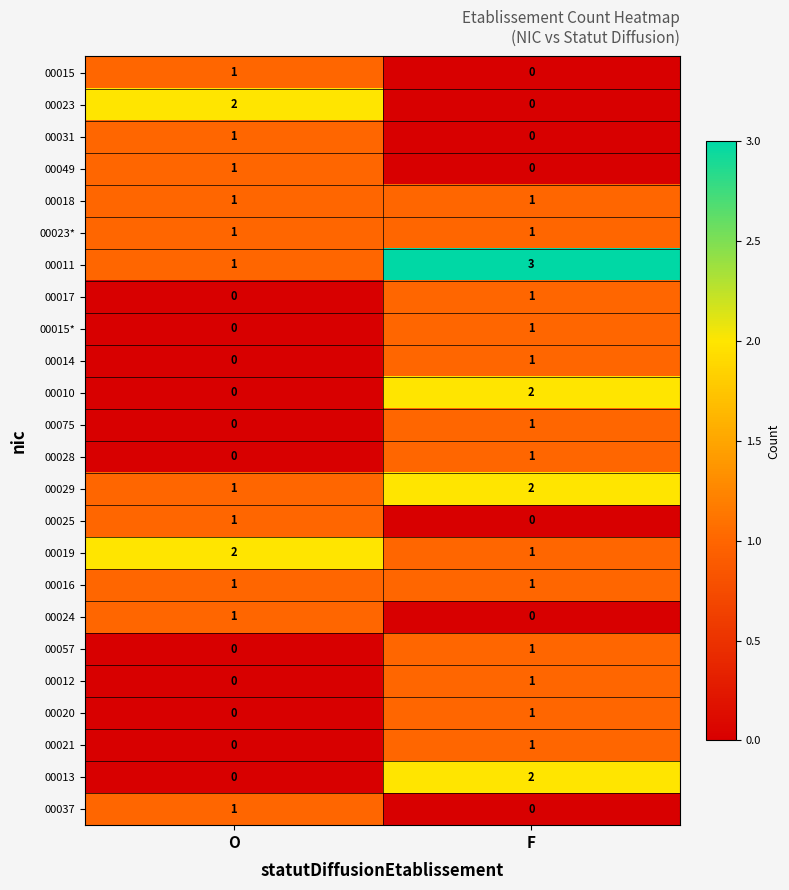

At which label is 00029 closest to 1?

O